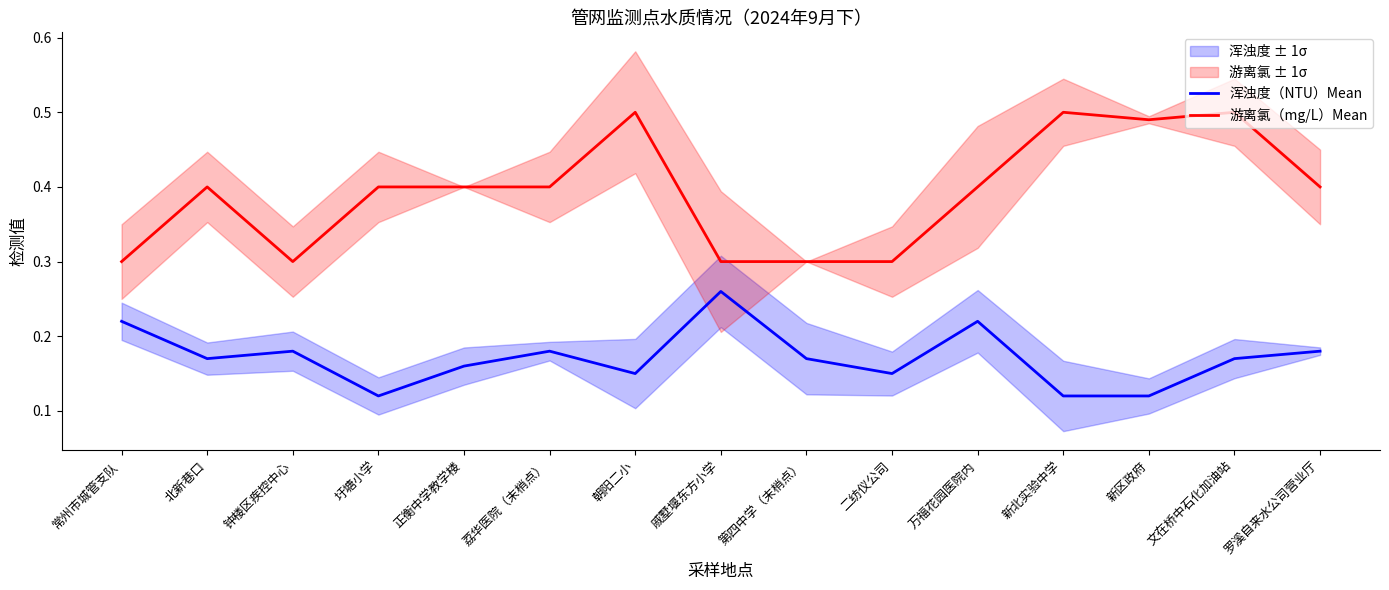

Count the 浑浊度（NTU）Mean values in the range 0 to 1.

15